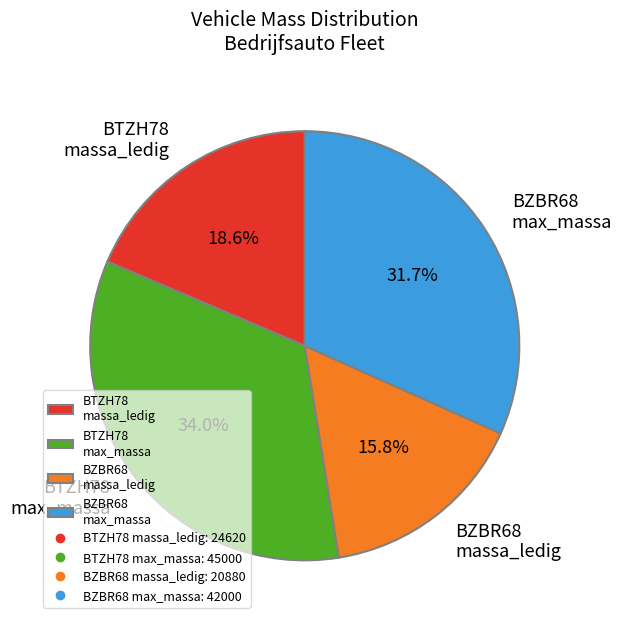

What is the total percentage of BZBR68 max_massa and BZBR68 massa_ledig?

47.5%